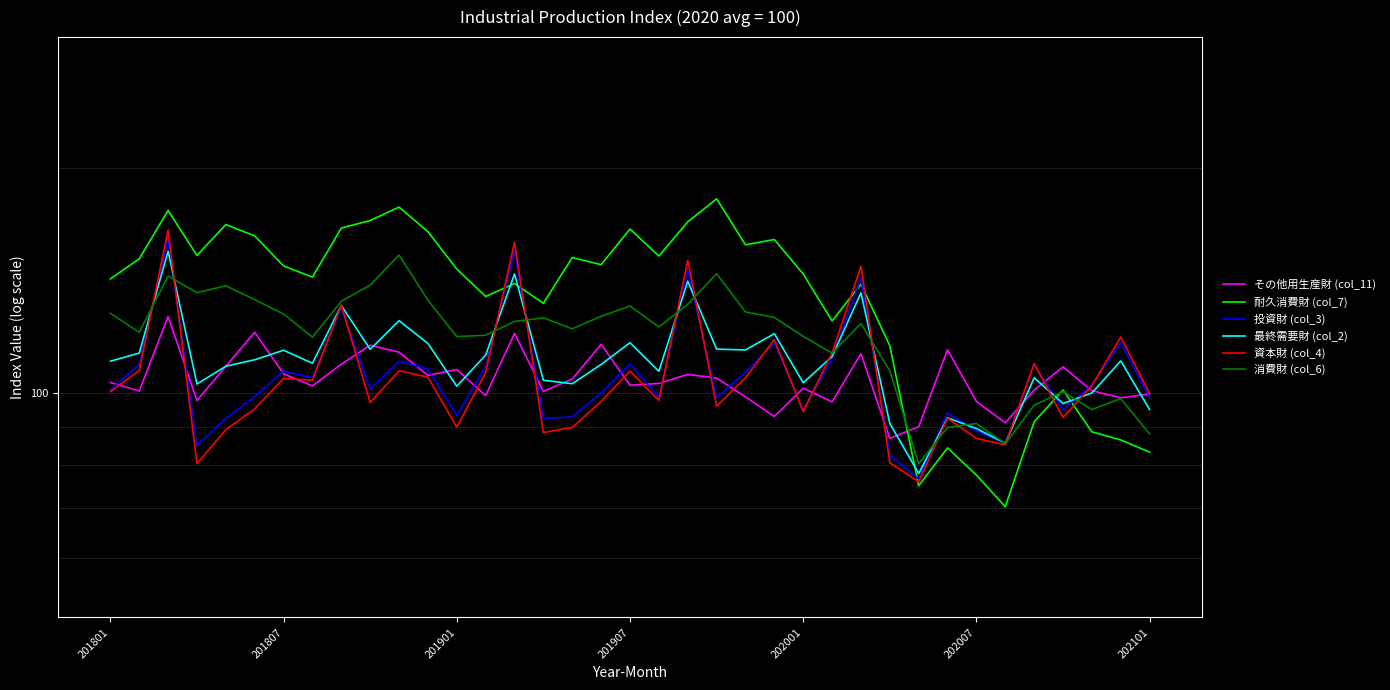

What is the difference between the highest and lowest values at 9?

73.2